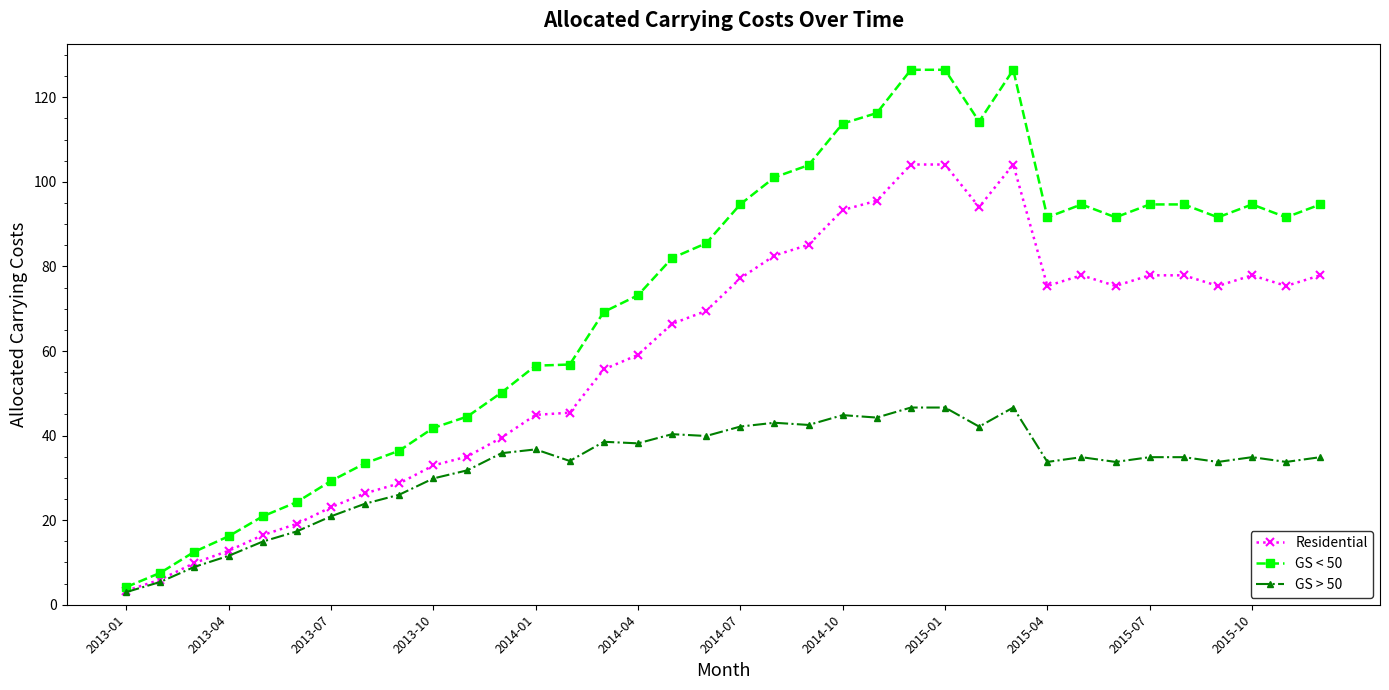

What is the value of the Residential point at the 5th from the left?

16.5